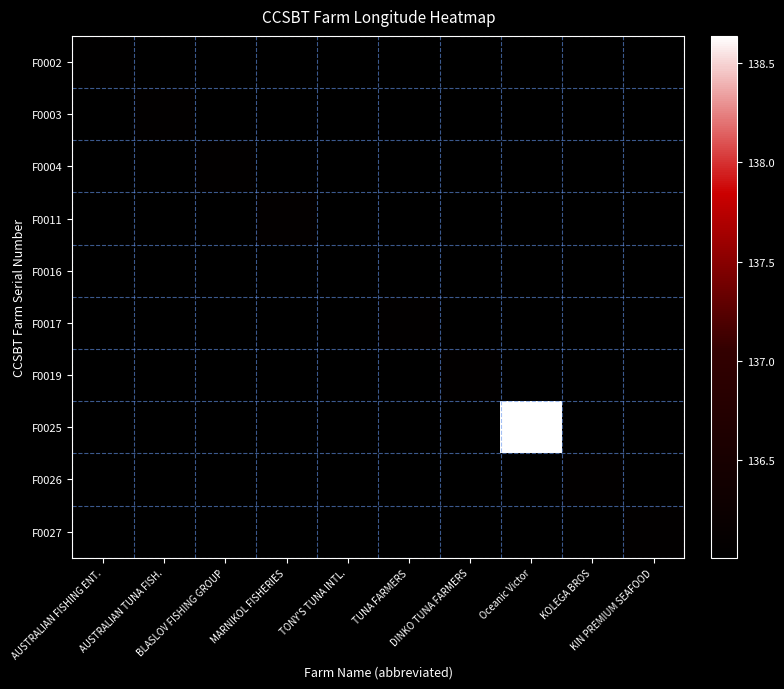

Rank the categories by F0017 value from highest to lowest.

AUSTRALIAN FISHING ENT., AUSTRALIAN TUNA FISH., BLASLOV FISHING GROUP, MARNIKOL FISHERIES, TONY'S TUNA INTL., TUNA FARMERS, DINKO TUNA FARMERS, Oceanic Victor, KOLEGA BROS, KIN PREMIUM SEAFOOD